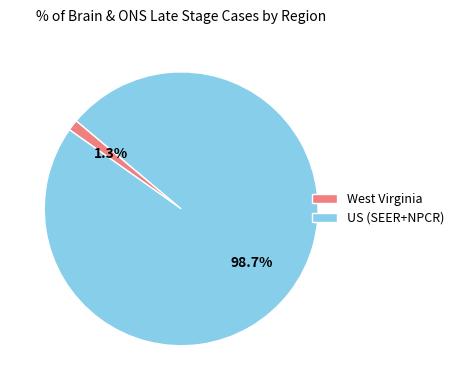

What is the smallest slice in the pie chart?

West Virginia